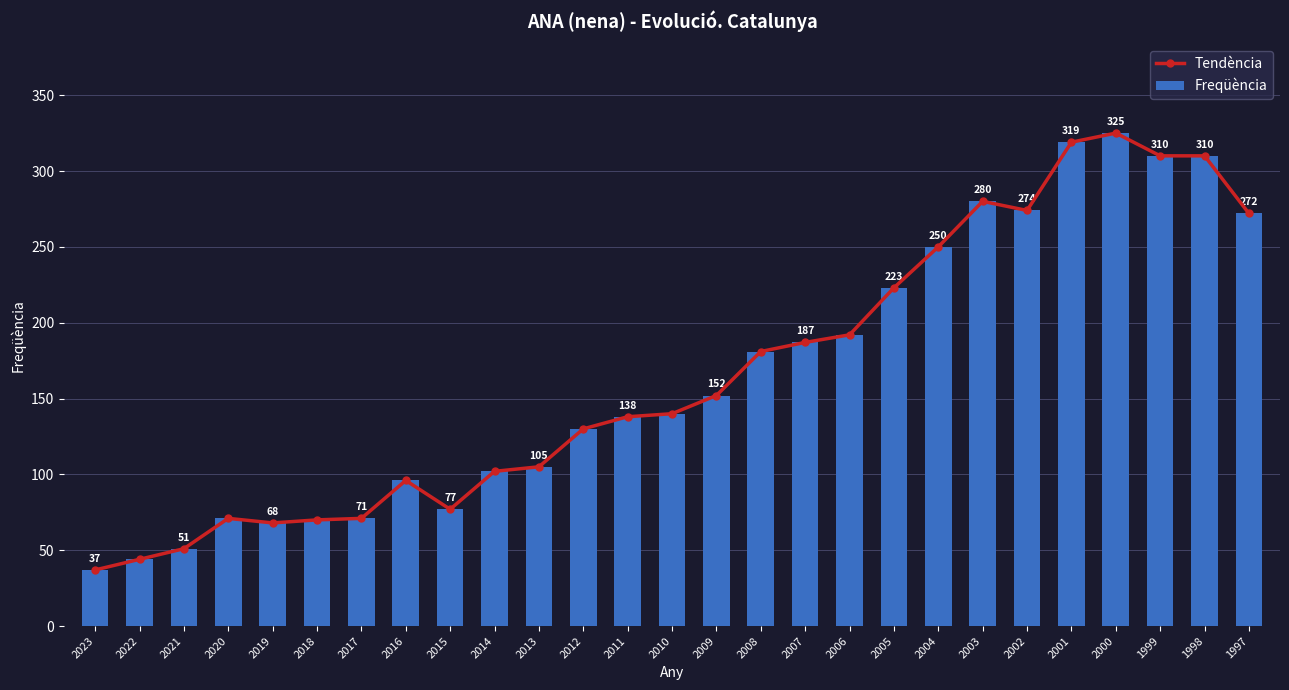

What is the average value of the Freqüència series?

166